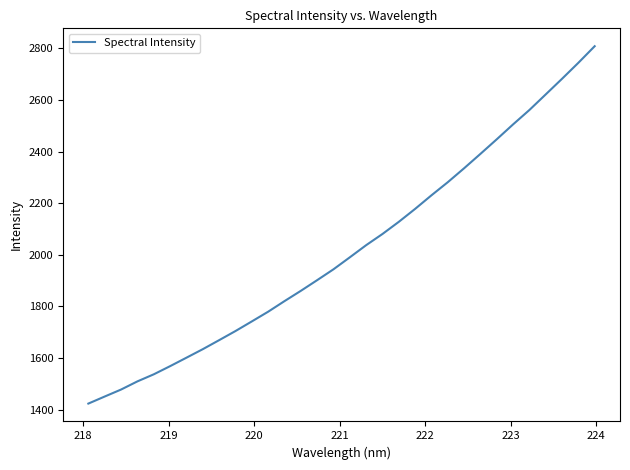

What is the difference between the maximum and minimum values?

1385.2